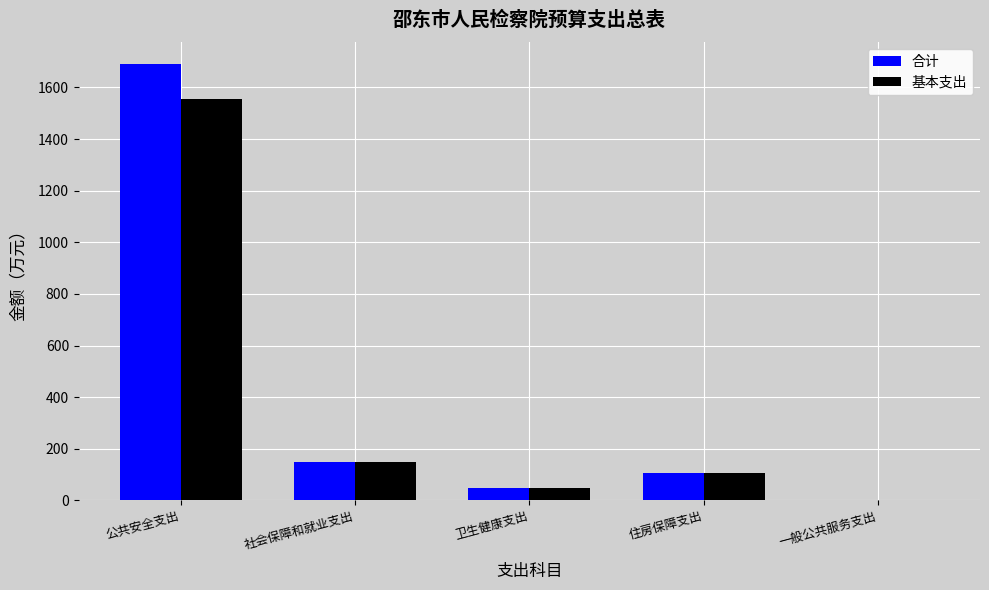

At which category is the sum across all series the highest?

公共安全支出